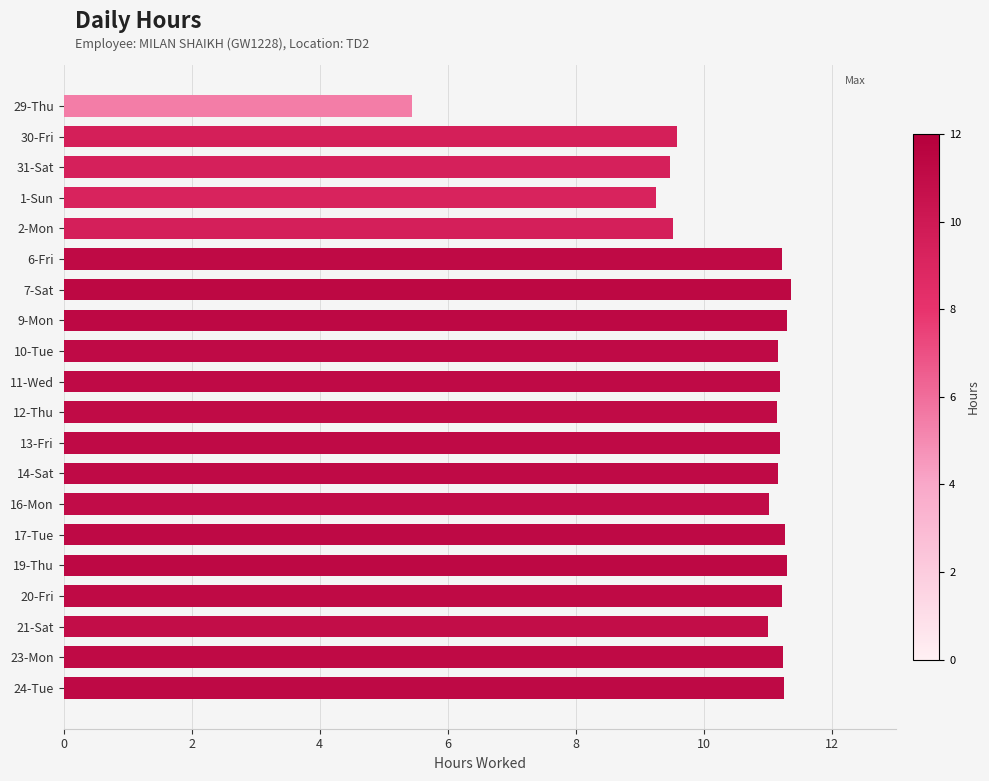

Is it true that the value at 6-Fri is 17.0?

False